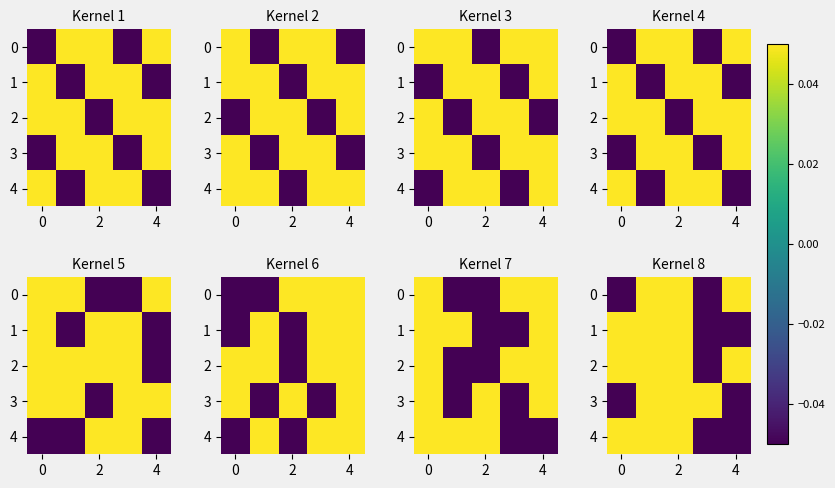

How many distinct data groups are displayed?

5